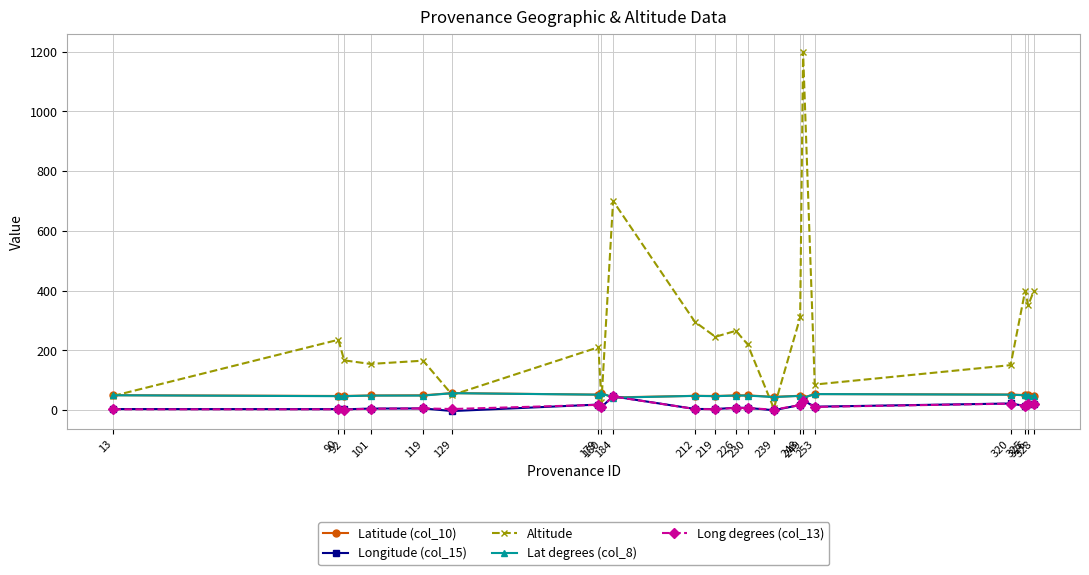

Which series has the largest range (max minus min)?

Altitude